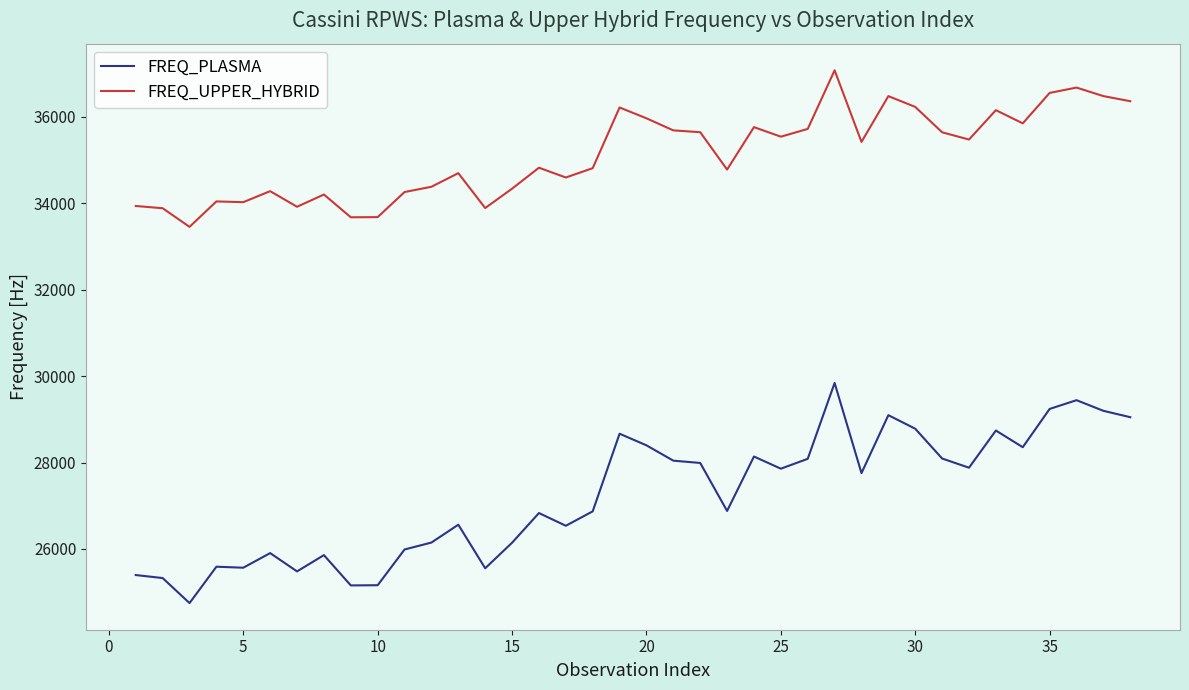

Which series has the largest total across all categories?

FREQ_UPPER_HYBRID